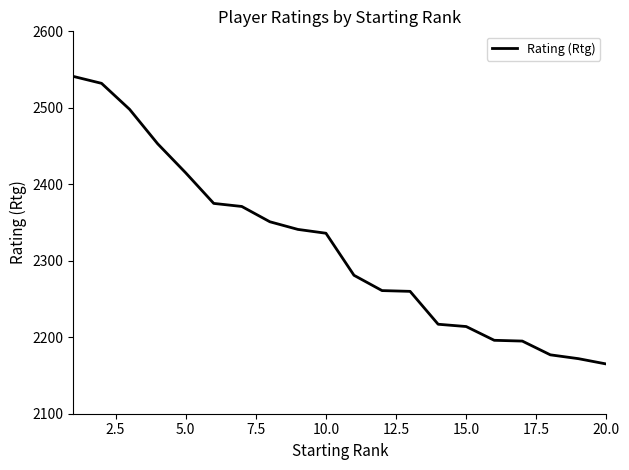

What is the minimum value shown in the chart?

2165